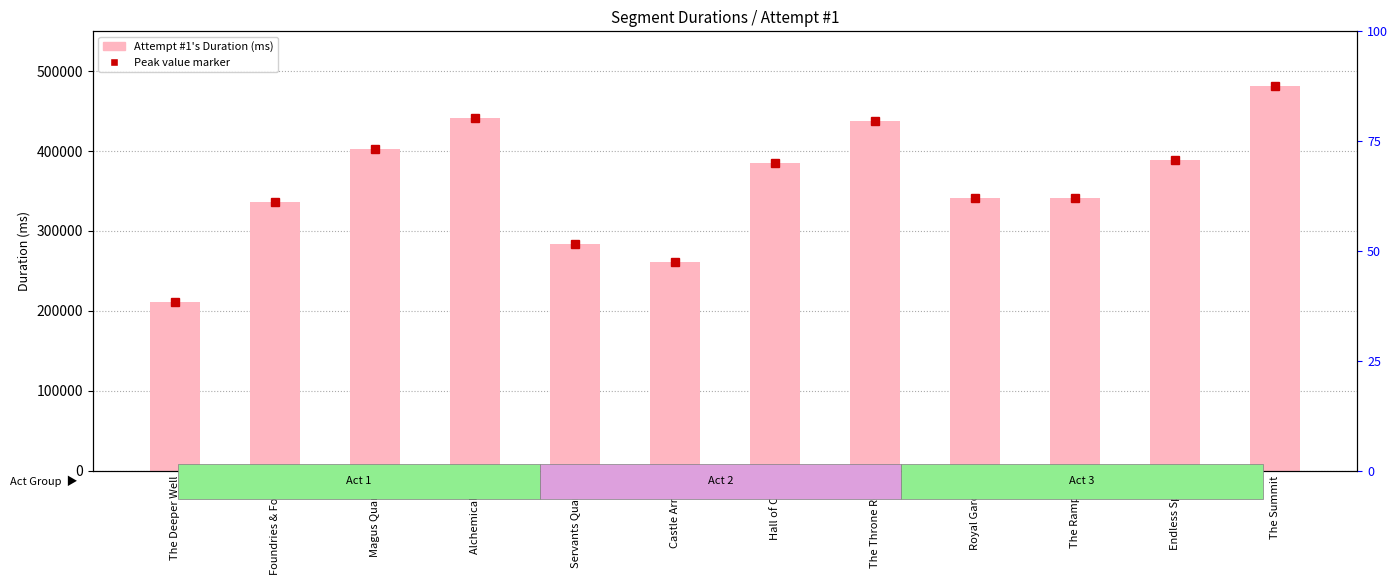

Reading right to left, list all the values displayed in this chart.

The Summit=481436	Endless Spires=388642	The Ramparts=341478	Royal Gardens=341730	The Throne Room=438275	Hall of Court=385179	Castle Armory=260954	Servants Quarters=283167	Alchemical Lab=440979	Magus Quarters=402993	Foundries & Forges=335905	The Deeper Well=211444